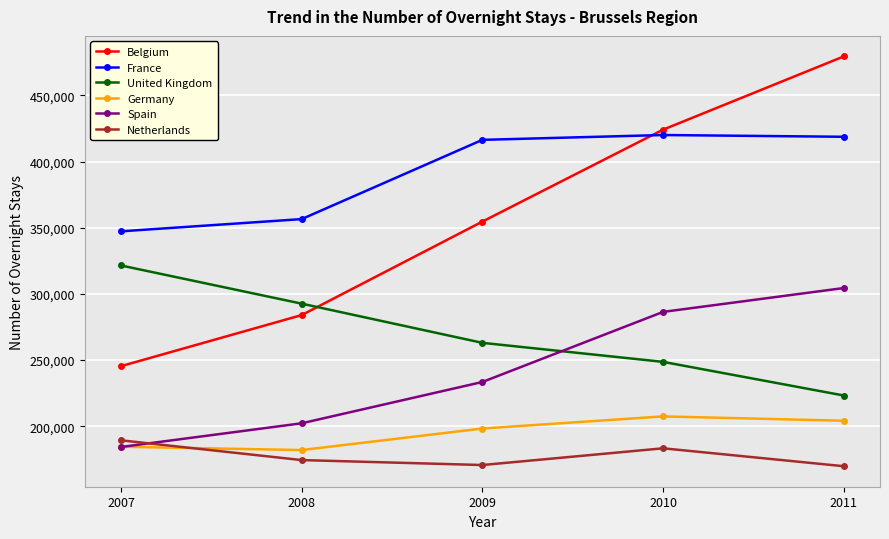

What is the sum of the France values at 2008 and 2007?

703867